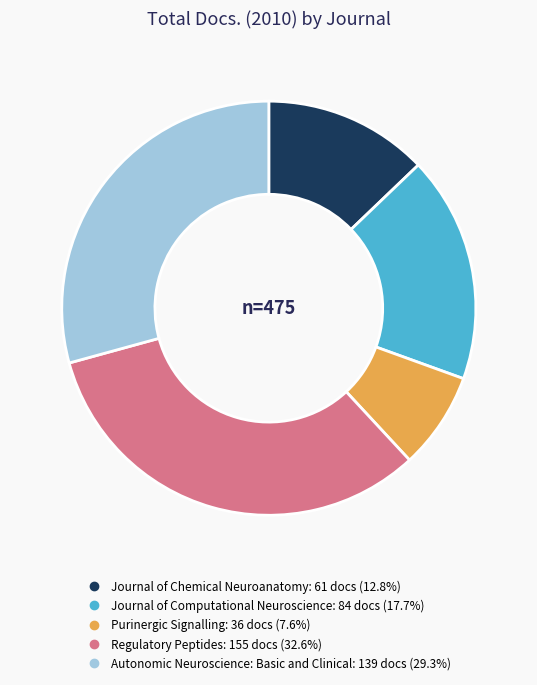

How many segments does this pie chart have?

5